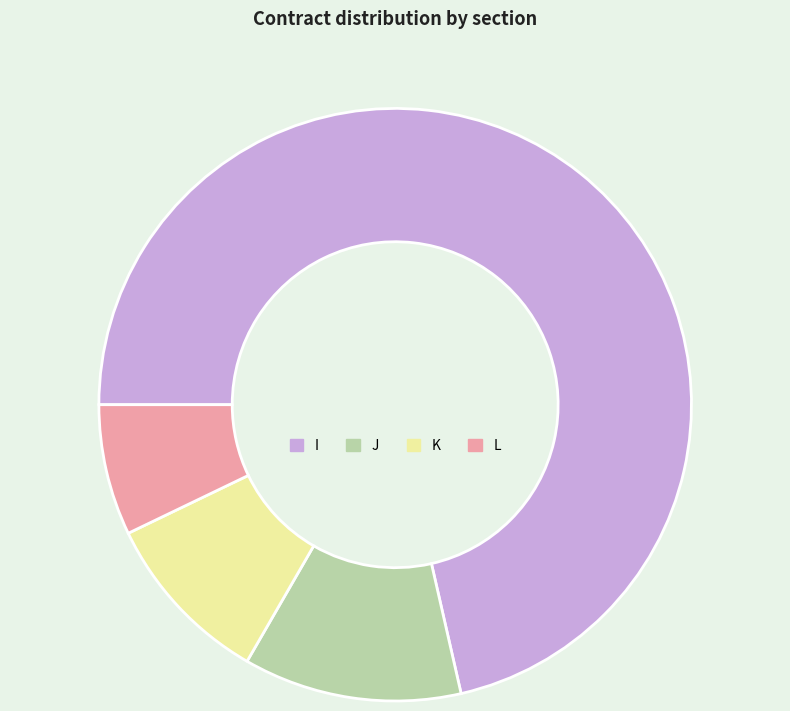

How many segments does this pie chart have?

4